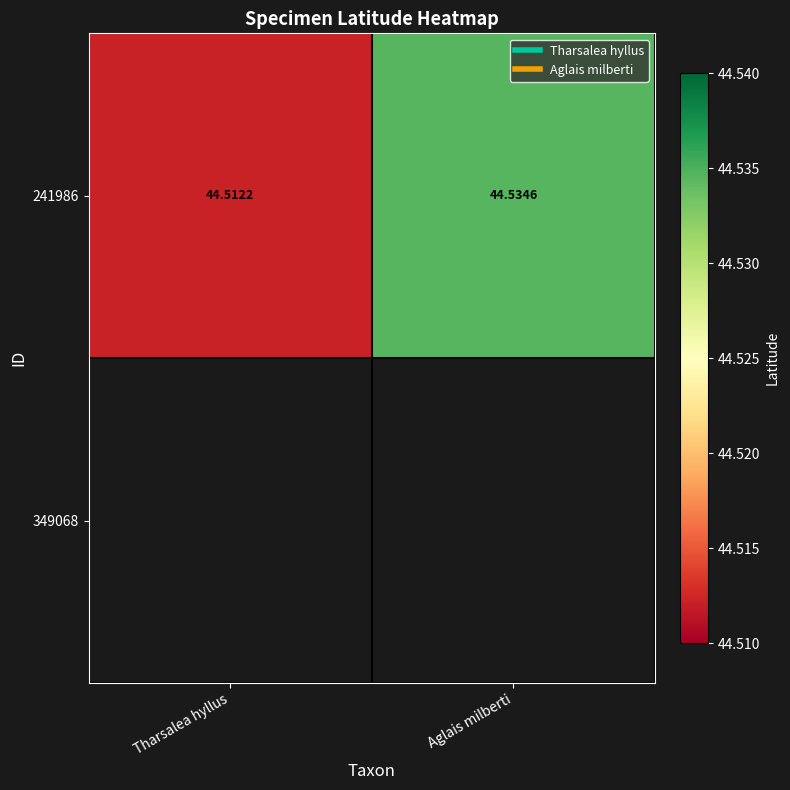

What is the sum of all 241986 values?

89.0